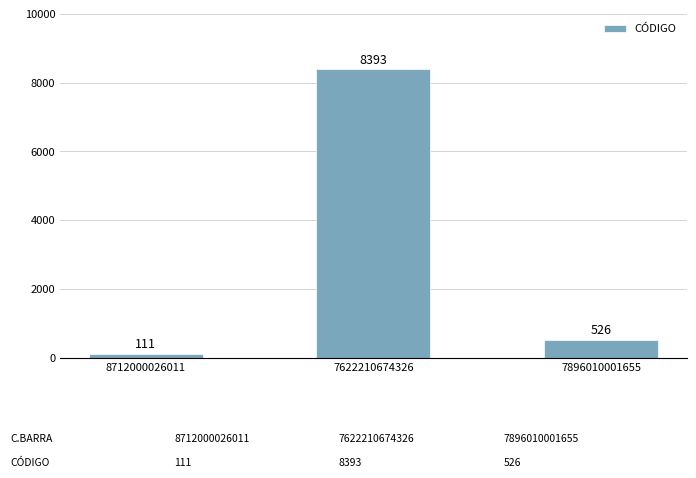

Is it true that the value at 7622210674326 is 1946?

False